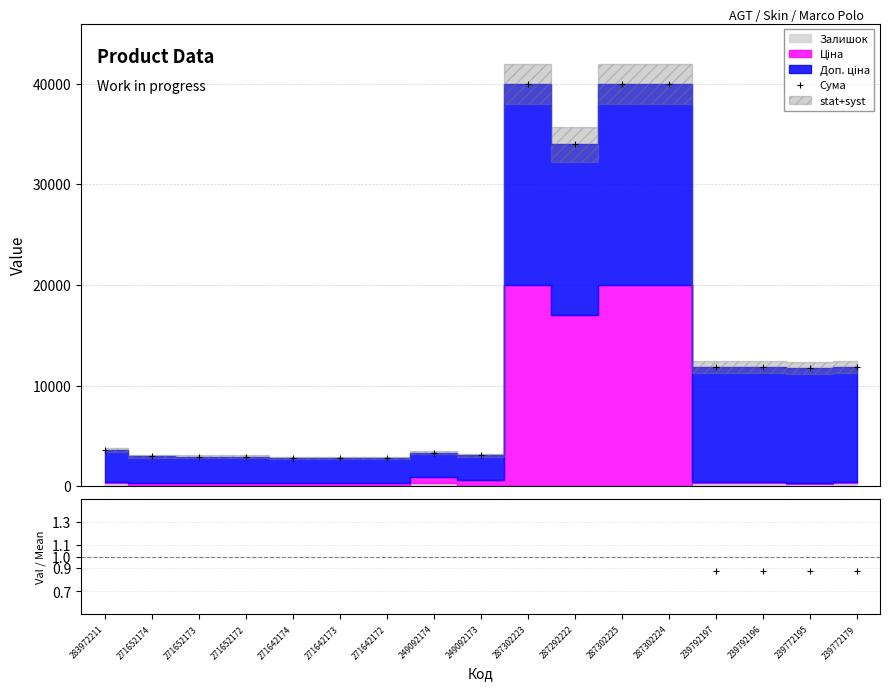

True or false: Сума and Ratio cross at least once.

False